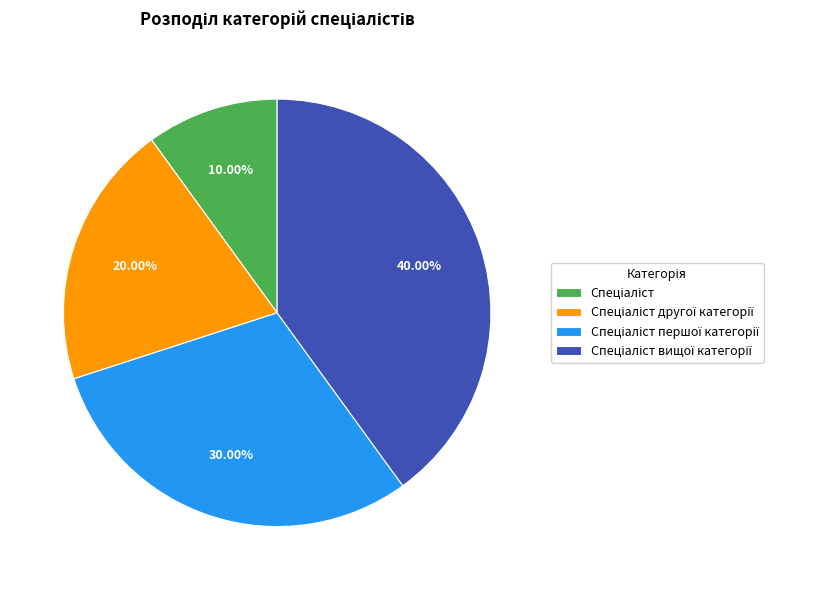

To the nearest percent, what is the average slice percentage?

25%